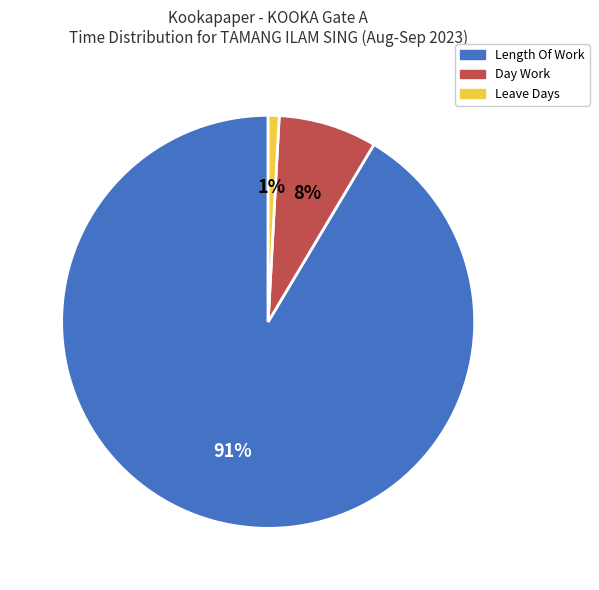

Which slice is the smallest?

Leave Days